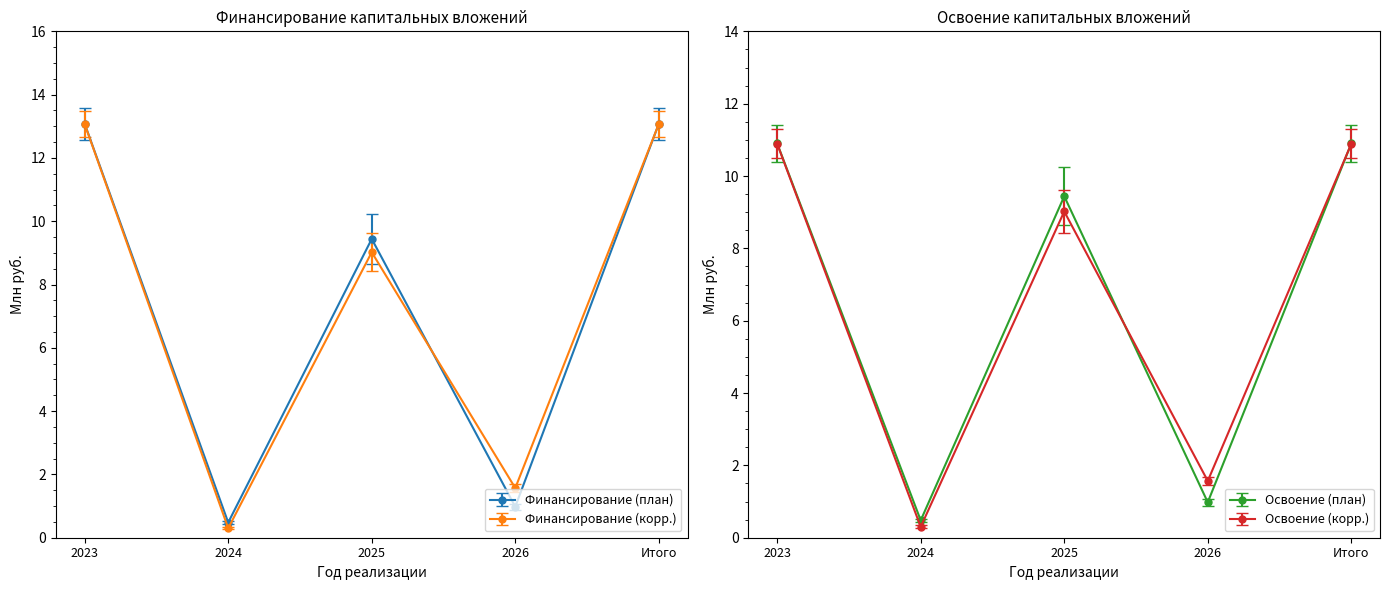

Which category has the lowest value in the Финансирование (корр.) series?

2024